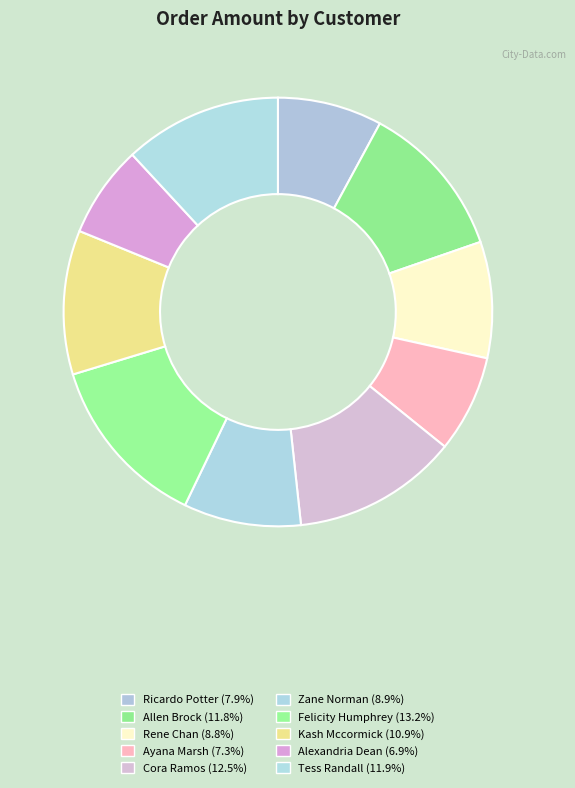

What is the smallest slice in the pie chart?

Alexandria Dean